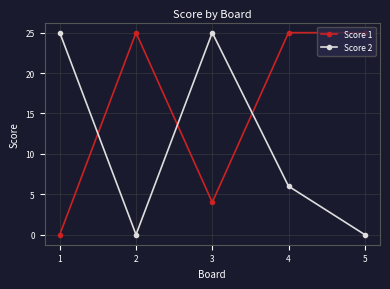

What is the difference between the maximum and second lowest values in the Score 2 series?

25